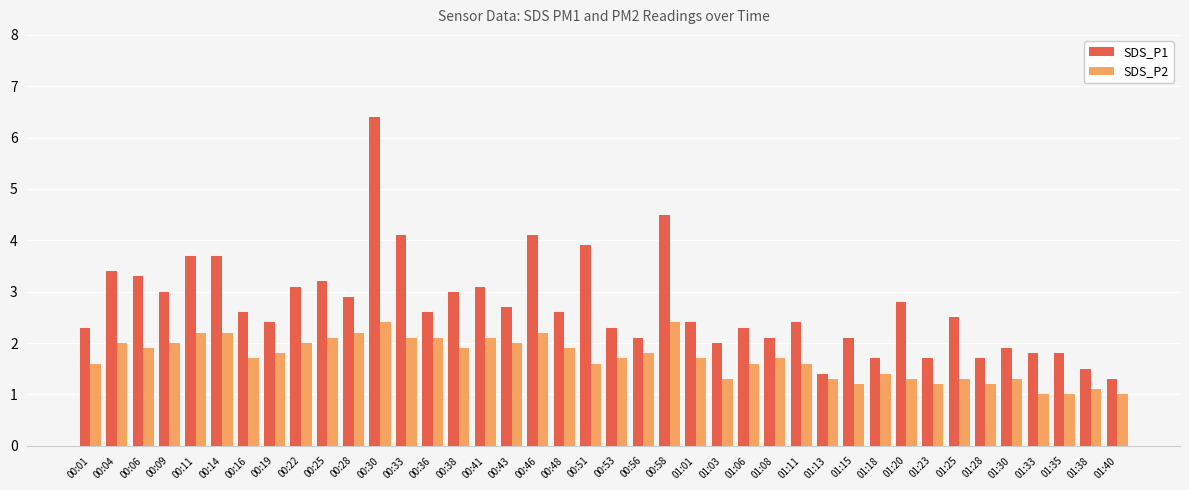

How many distinct data groups are displayed?

2